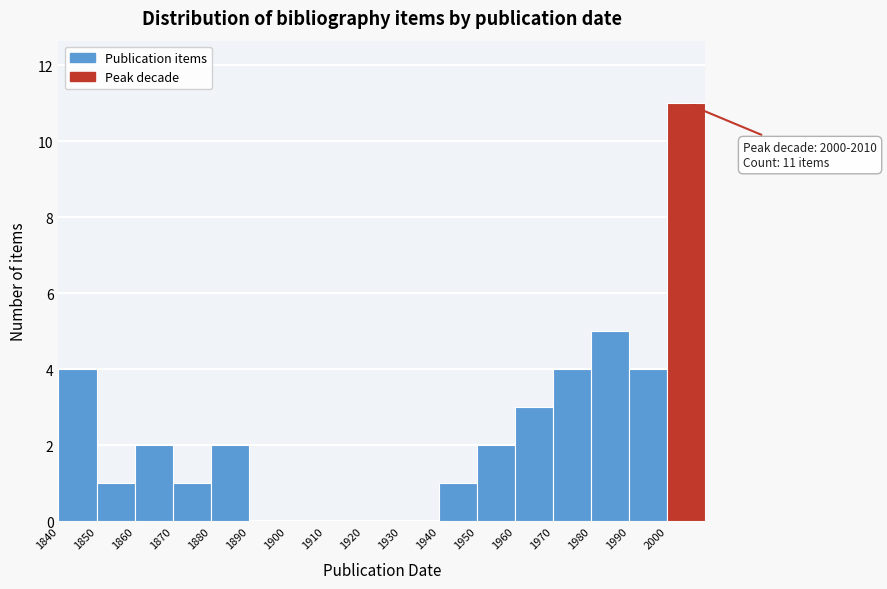

Which range on the x-axis has the tallest bar?

2000 to 2010